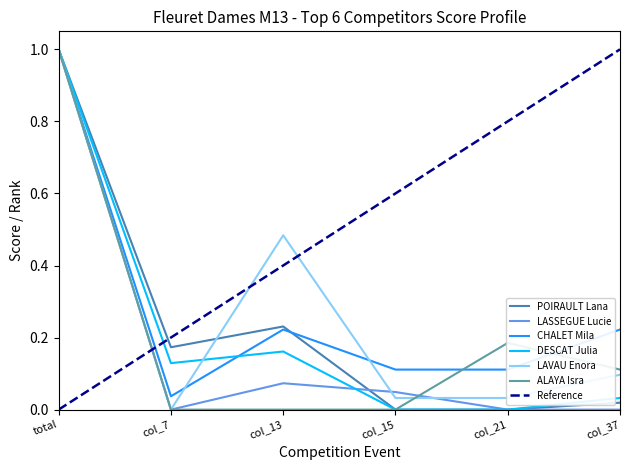

What is the total value across all series at total?

6.0